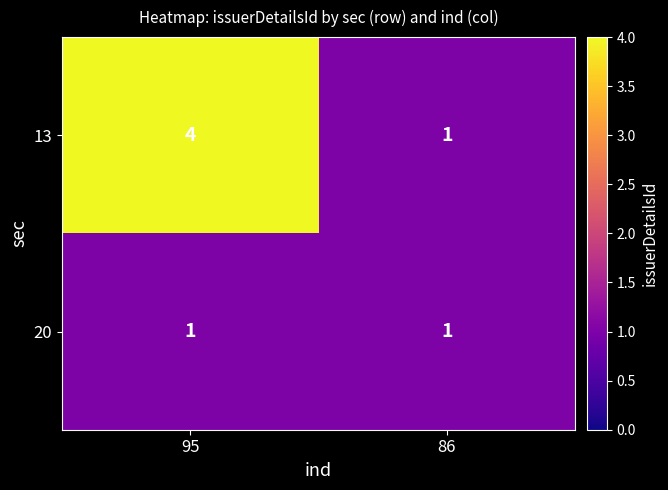

What is the sum of all 13 values?

5